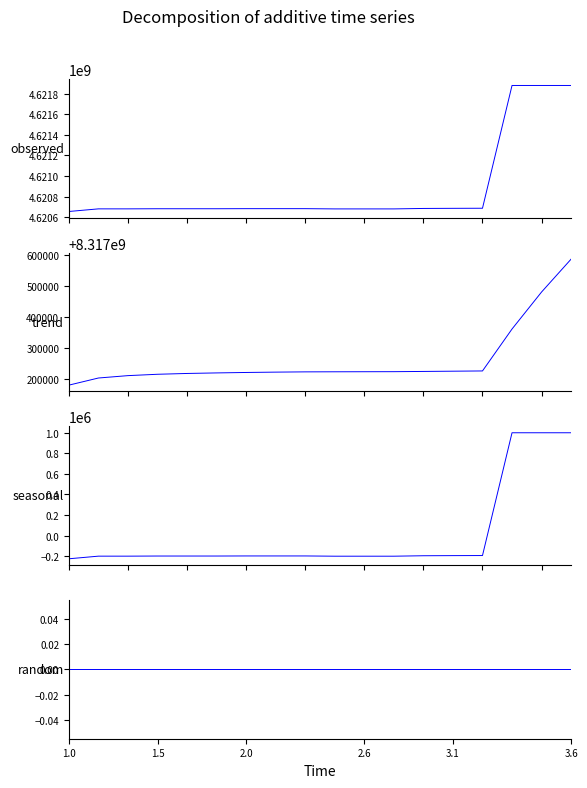

At which category is the sum across all series the highest?

3.6